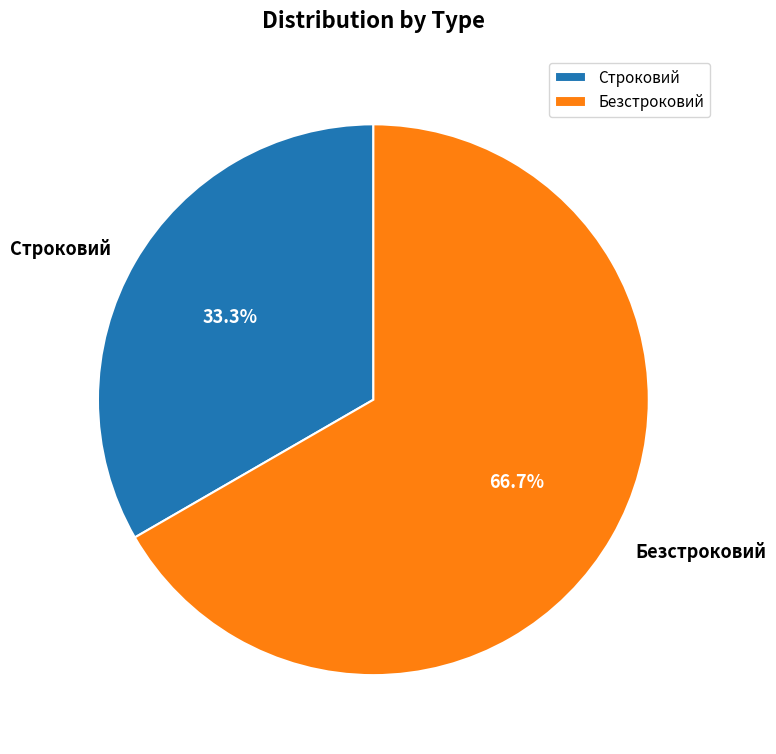

Does any single category account for the majority?

Yes